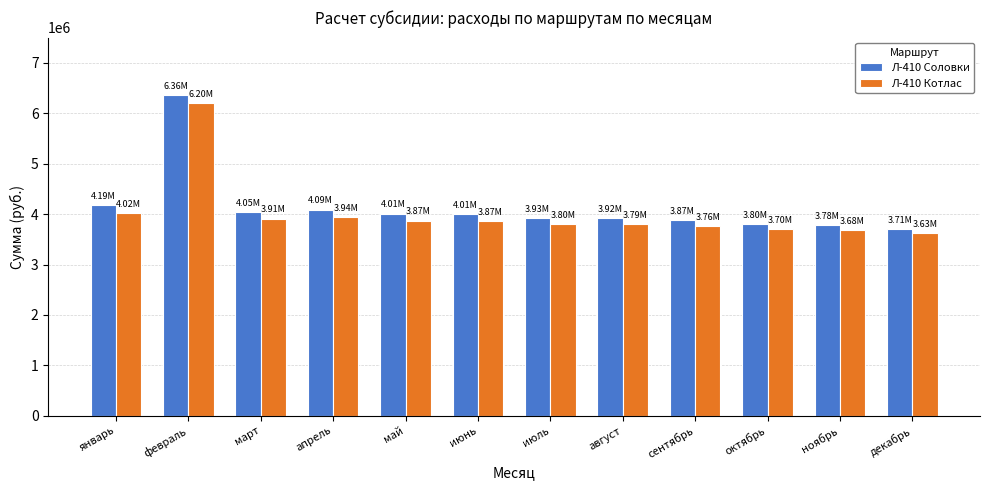

What is the difference between the second highest and second lowest values in the Л-410 Соловки series?

401493